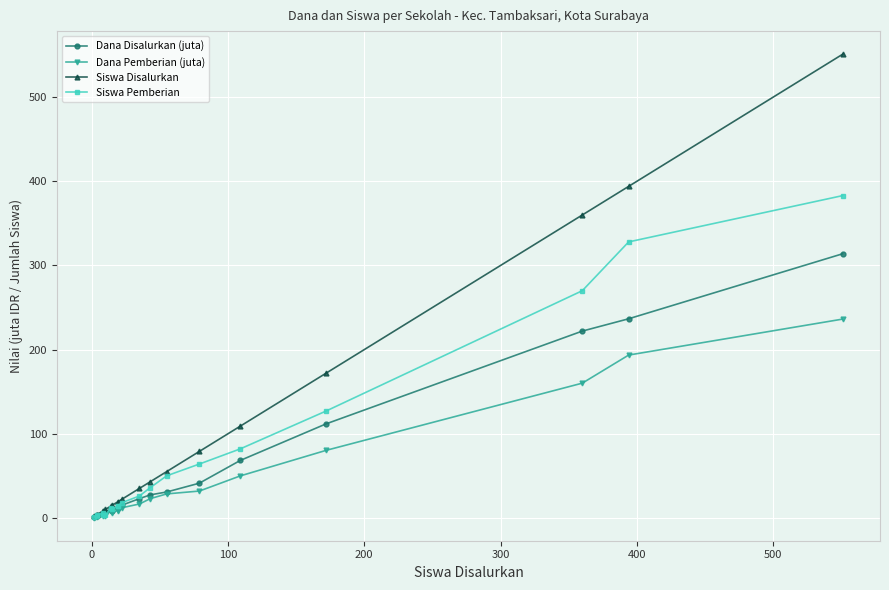

True or false: Dana Pemberian (juta) and Dana Disalurkan (juta) intersect in this chart.

False